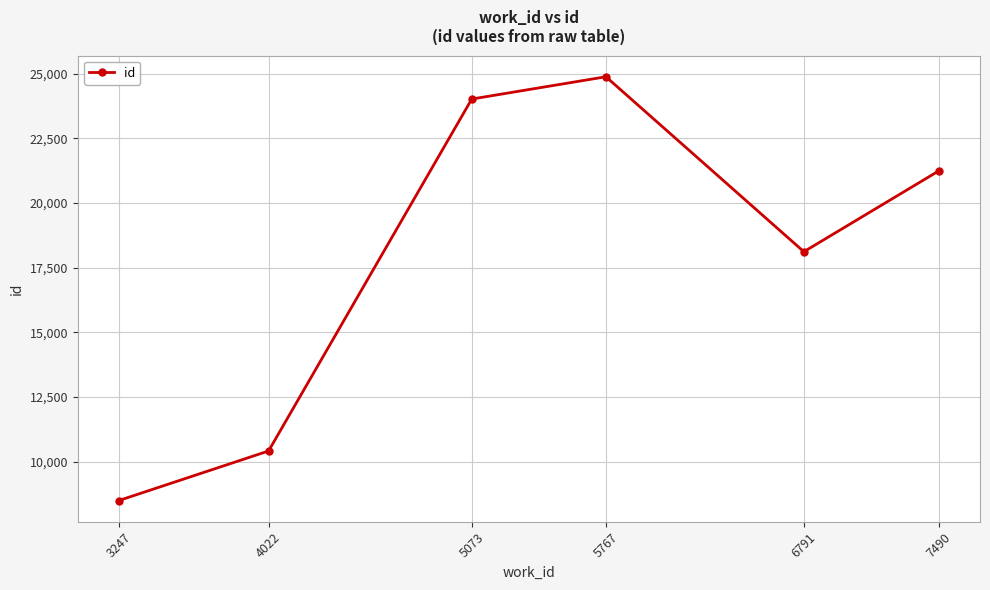

Read the value at 7490.

21245